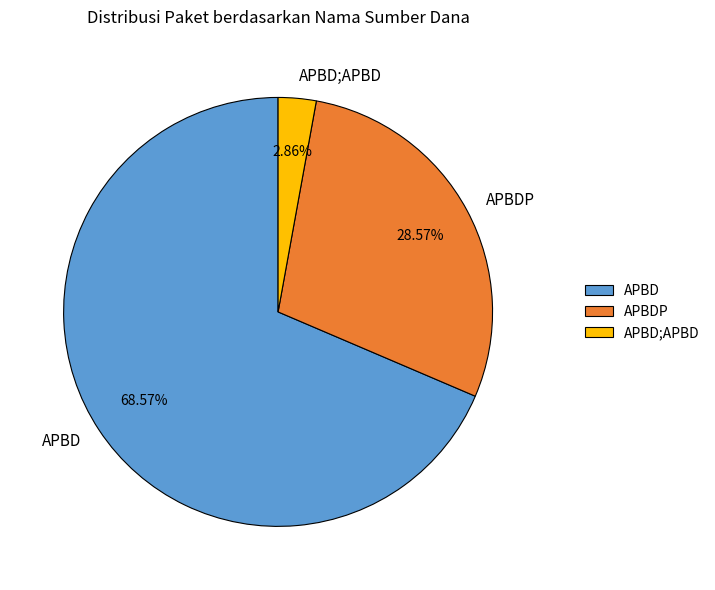

To the nearest percent, what percentage of the pie is APBD;APBD?

3%